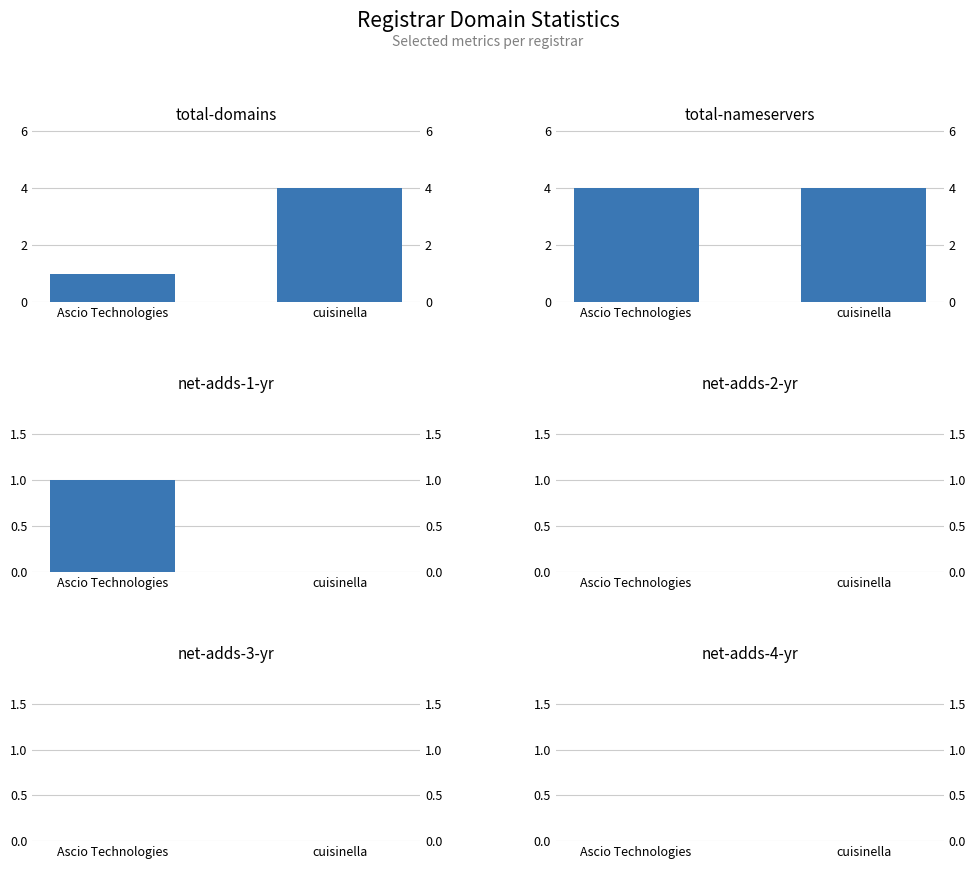

Reading left to right, extract all data points from this chart.

total-domains: 1	4
total-nameservers: 4	4
net-adds-1-yr: 1	0
net-adds-2-yr: 0	0
net-adds-3-yr: 0	0
net-adds-4-yr: 0	0